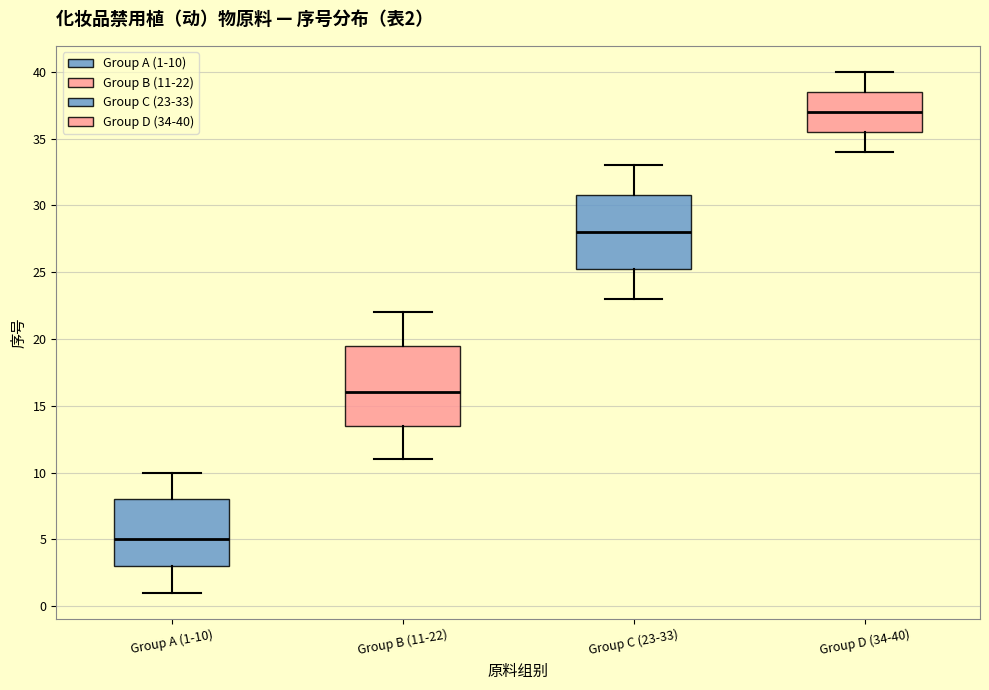

Which box is the tallest, from its lower edge to its upper edge?

Group B (11-22)